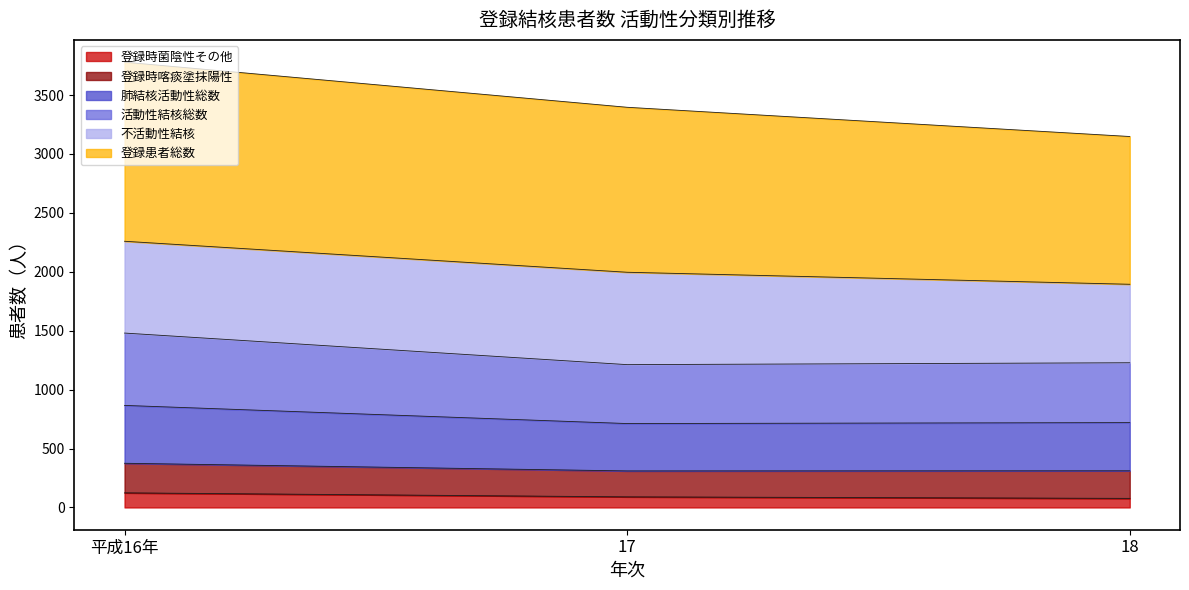

At which label does 登録患者総数 first exceed 3396?

平成16年